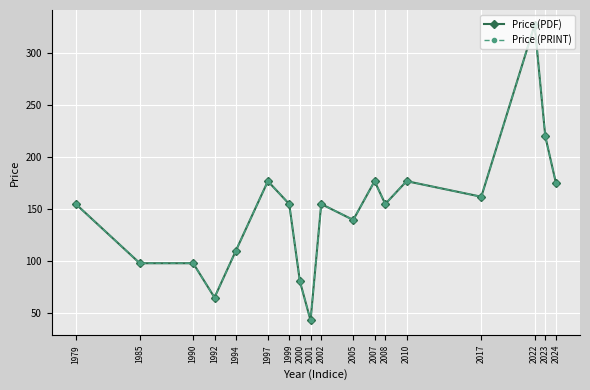

What is the difference between the Price (PRINT) values at 1990 and 1997?

79.0